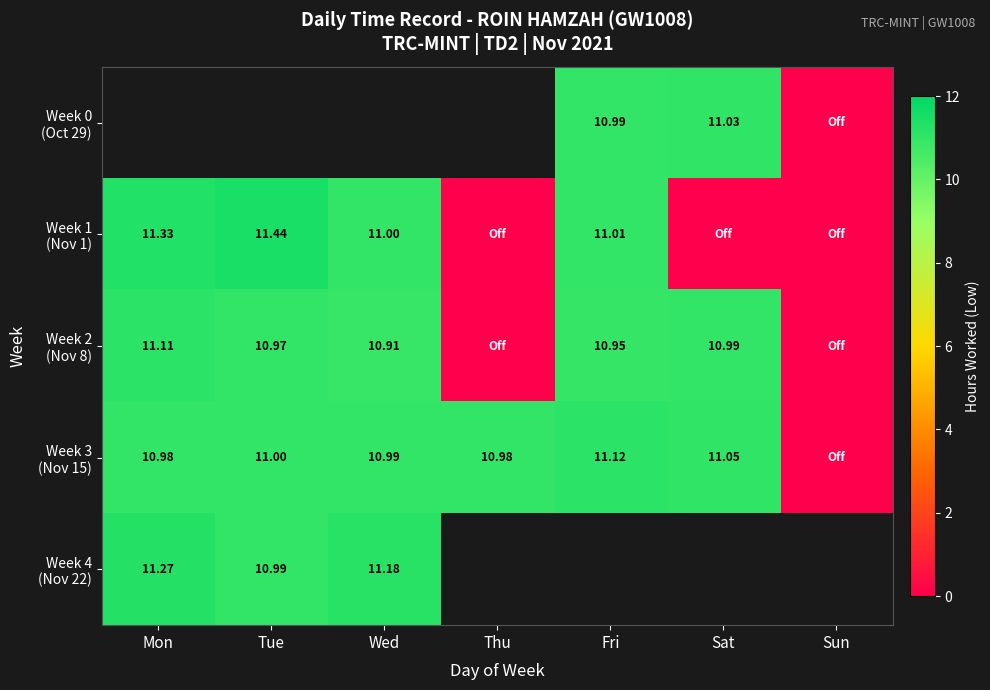

What is the sum of all Week 3 (Nov 15) values?

66.1